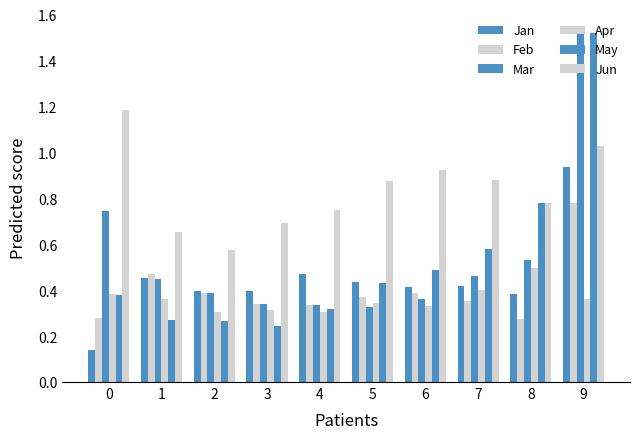

Does the chart contain any negative values?

No